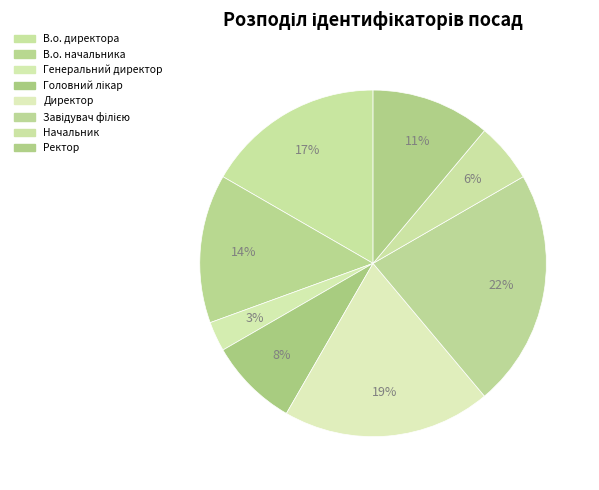

What is the ratio of the value at В.о. директора to the value at Головний лікар?

2.0